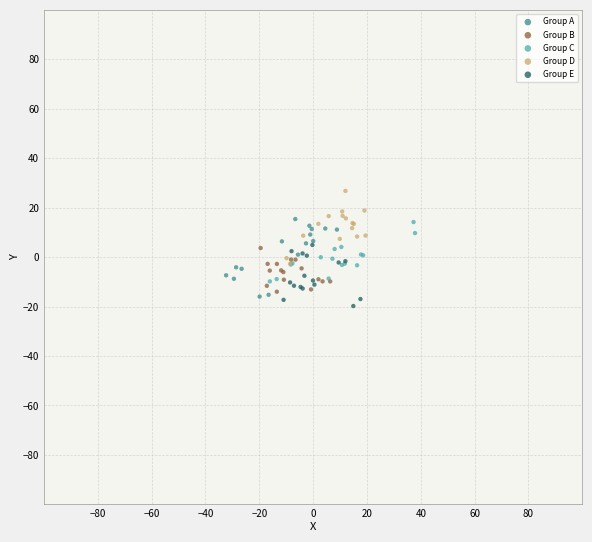

Which series reaches the maximum Y coordinate?

Group D